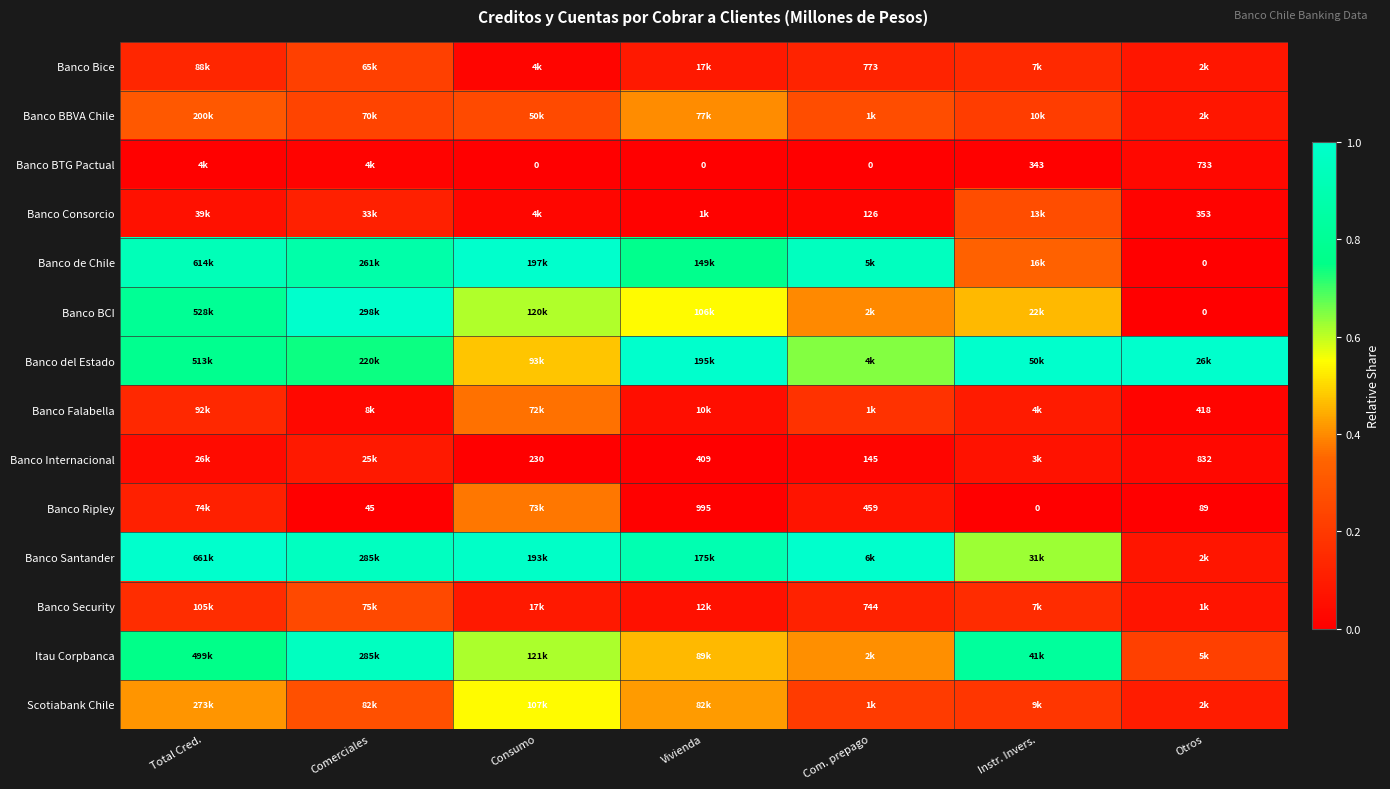

What is the spread (max minus min) of values at Comerciales?

1.0